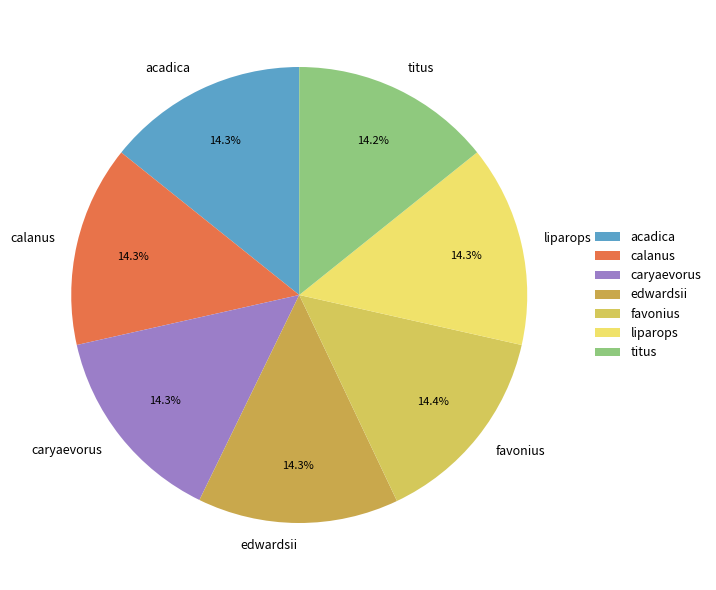

Count the number of slices in the pie.

7